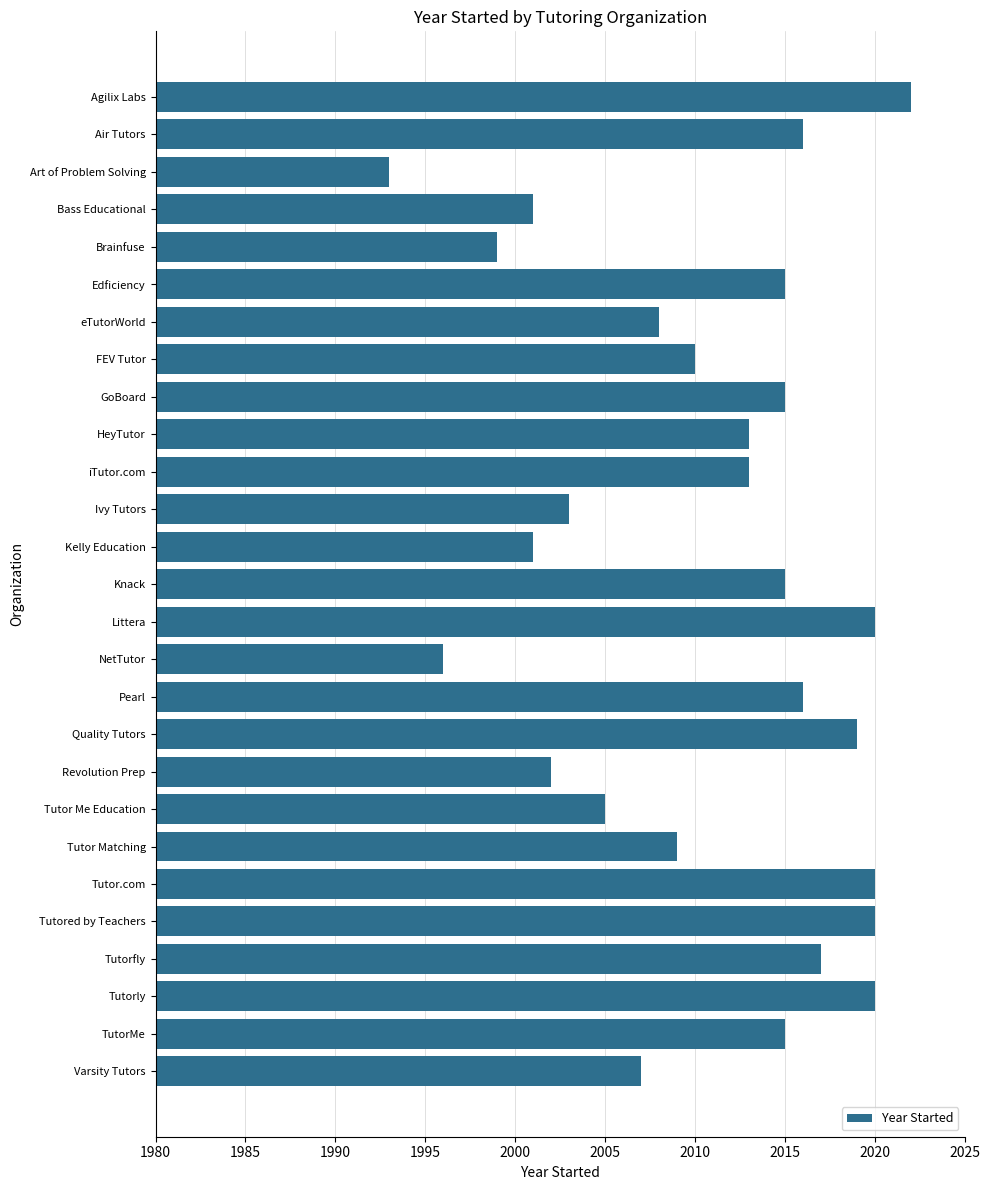

What is the value of the 1st bar from the top?

2022